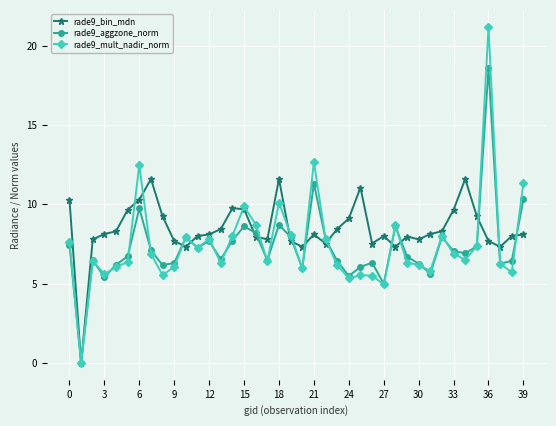

True or false: rade9_aggzone_norm and rade9_mult_nadir_norm intersect in this chart.

True